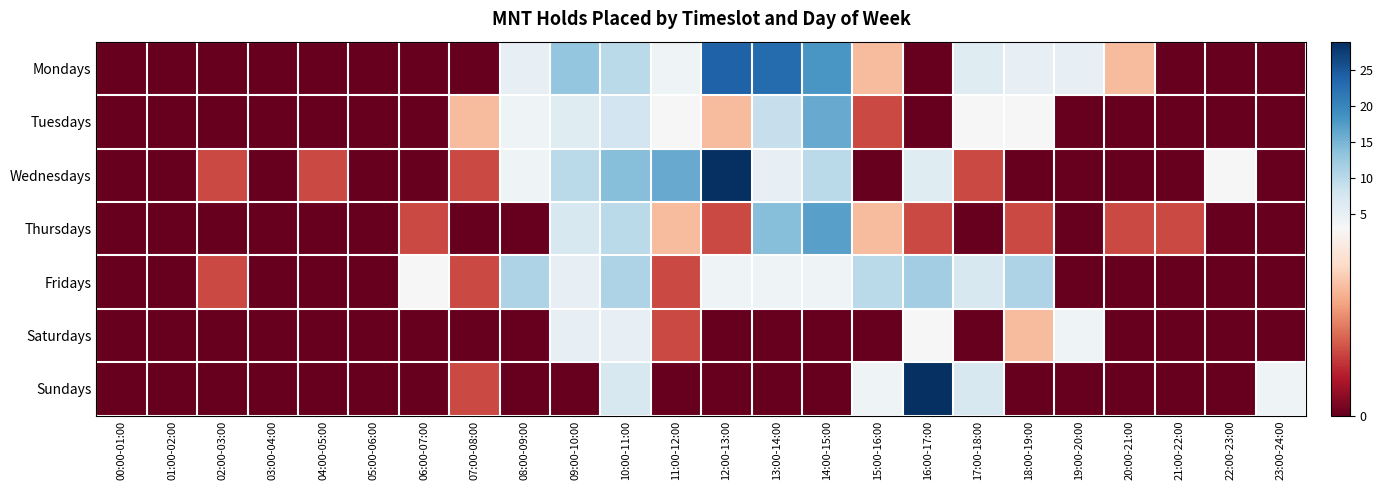

Which series has the largest total across all categories?

Mondays